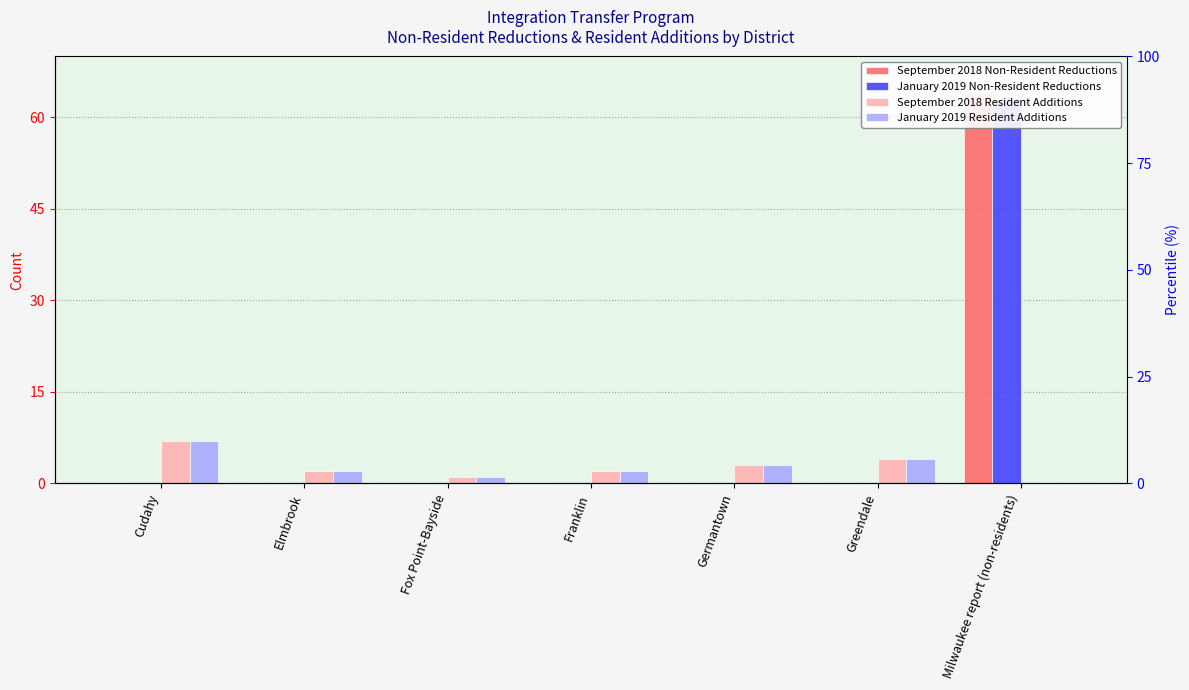

The January 2019 Resident Additions series shows 5 at Germantown. True or false?

False